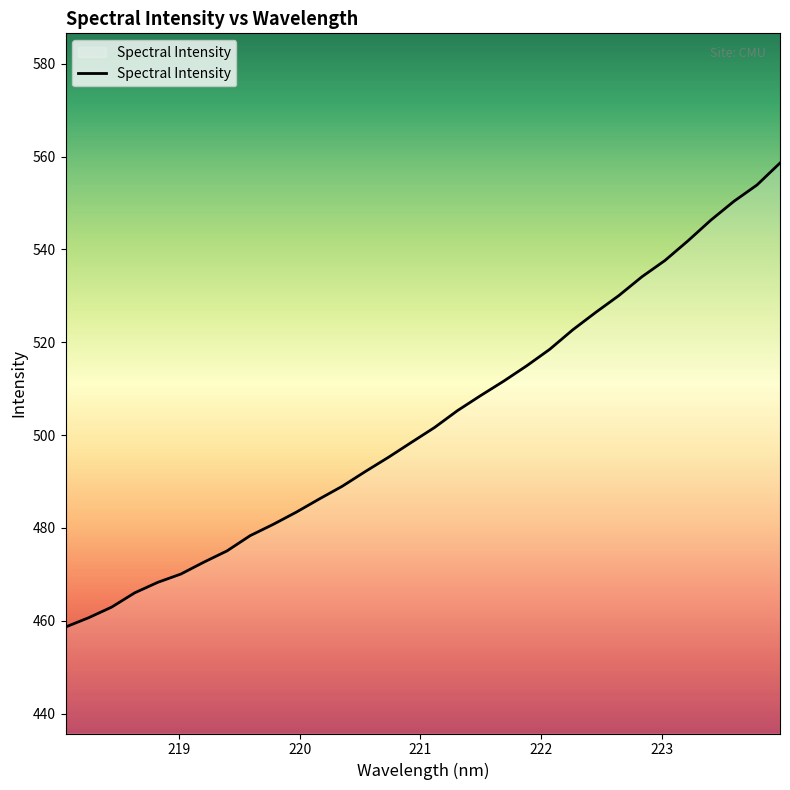

What is the greatest value displayed?

558.6